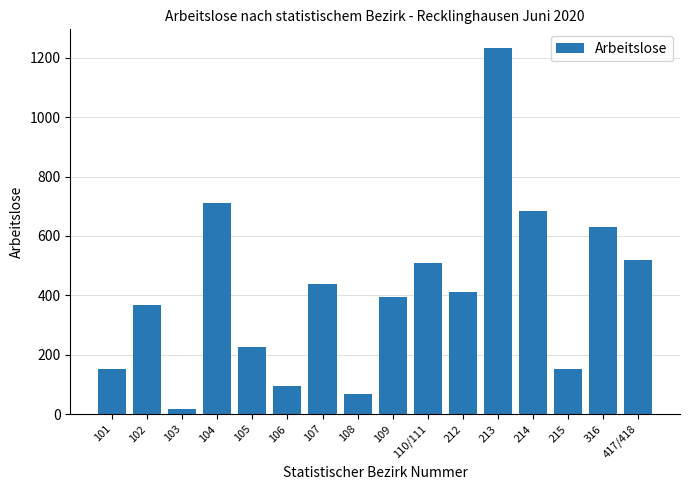

Read the value at 214.

685